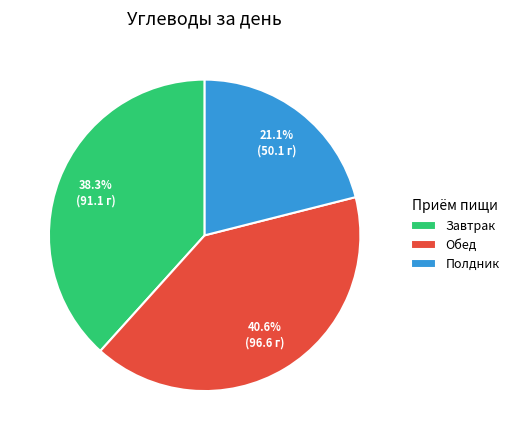

Which has a higher value, Завтрак or Обед?

Обед